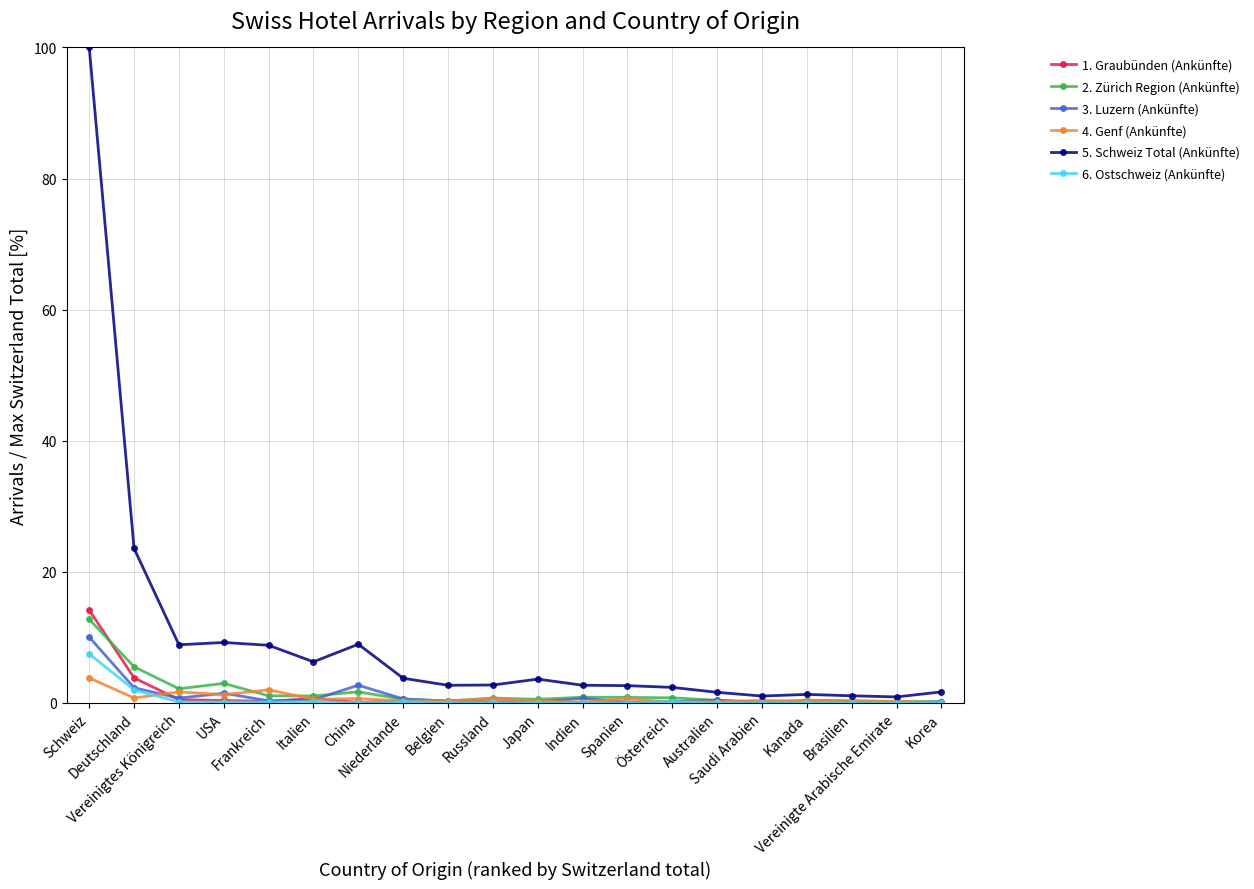

What is the greatest value displayed?

100.0